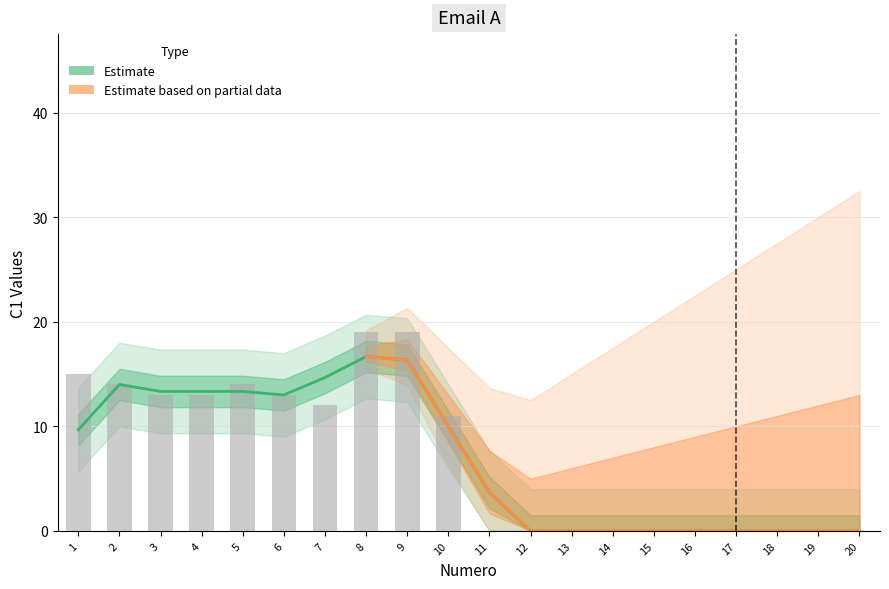

The confiance series shows 1 at 4. True or false?

False